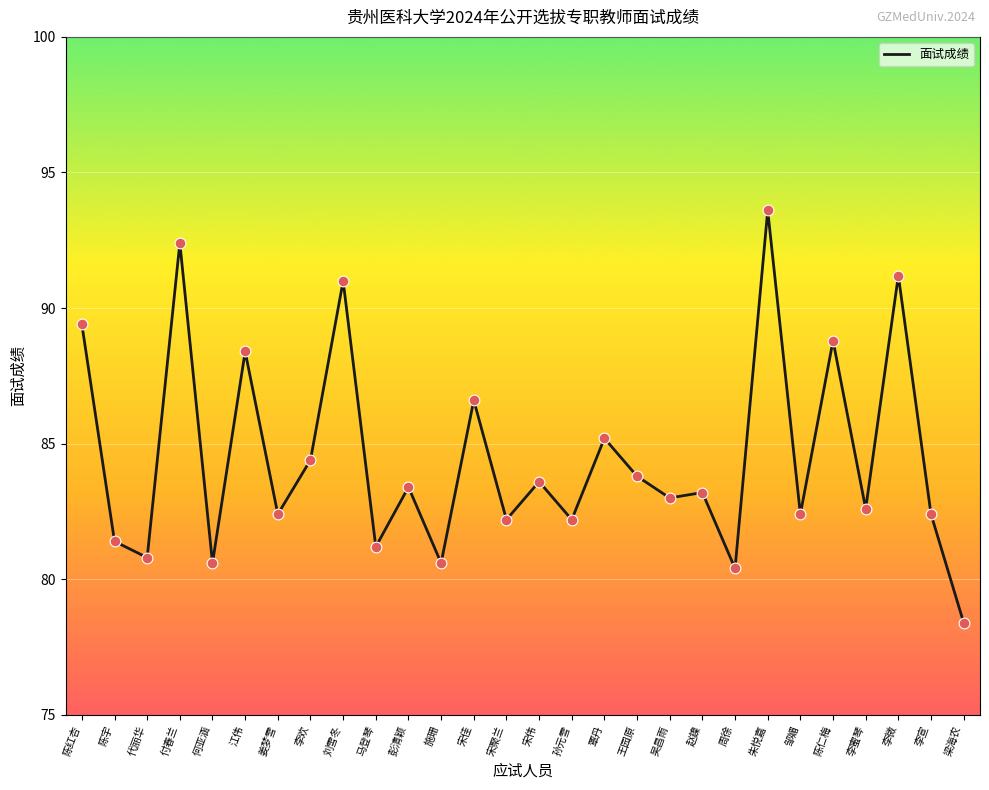

What is the ratio of the value at 刘雪冬 to the value at 宋伟?

1.1